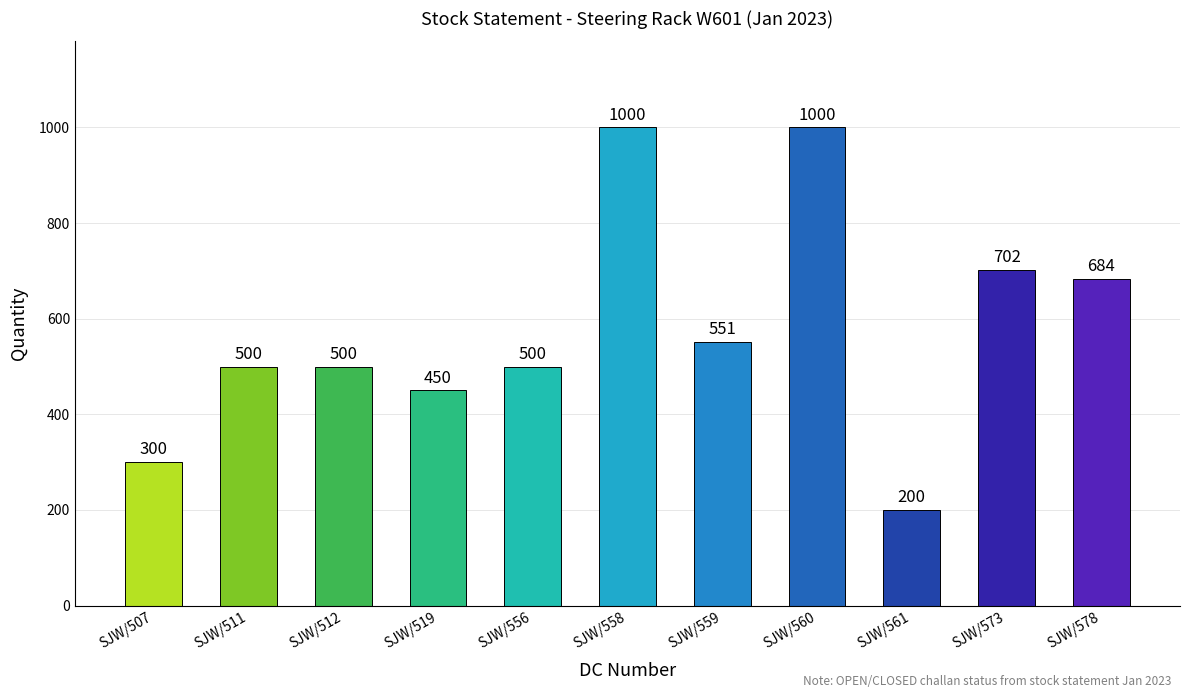

Which label corresponds to the smallest value in the chart?

SJW/561